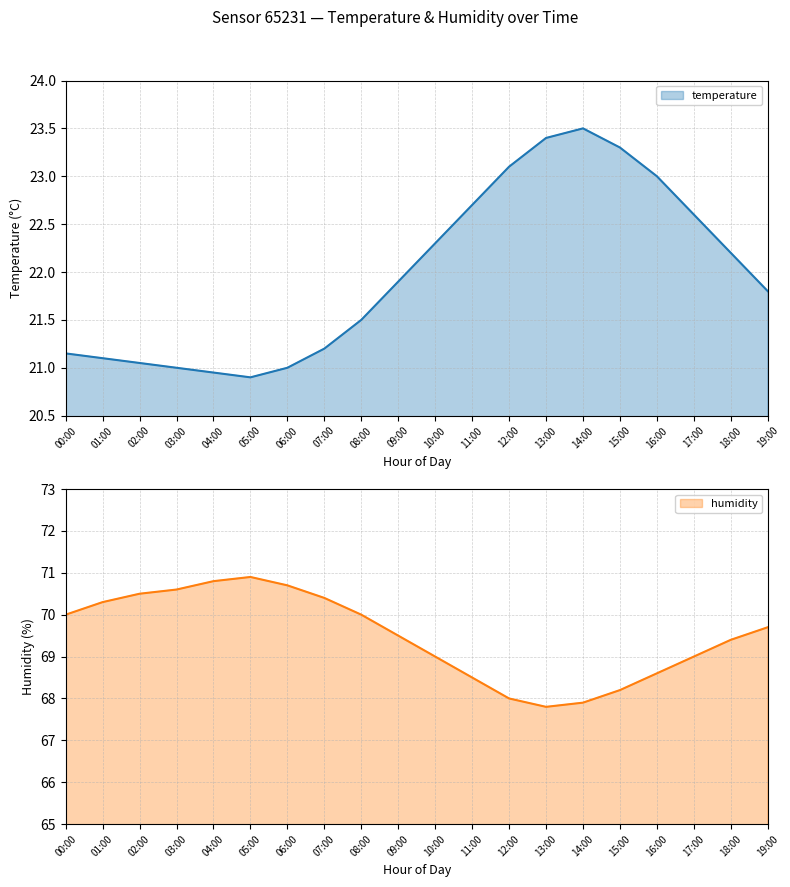

At how many categories does at least one series exceed 64?

20